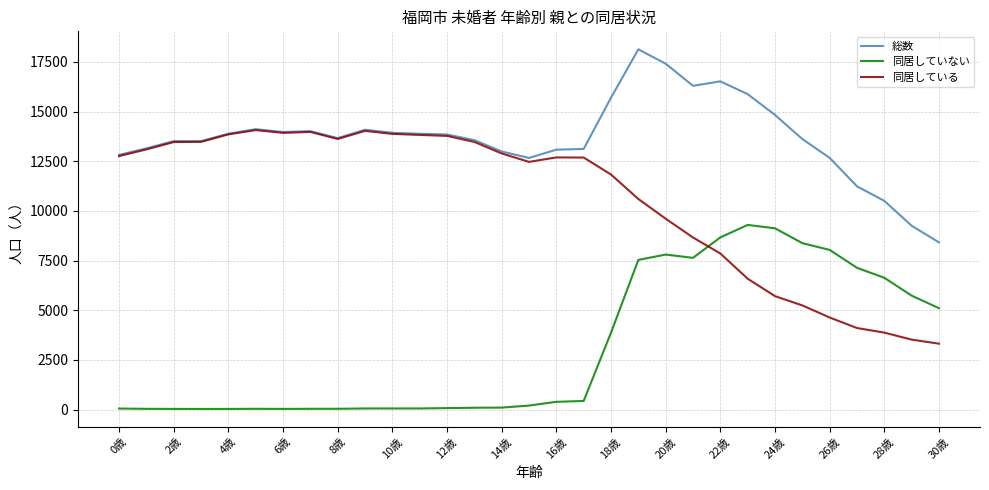

List the series in order of their overall mean, lowest first.

同居していない, 同居している, 総数